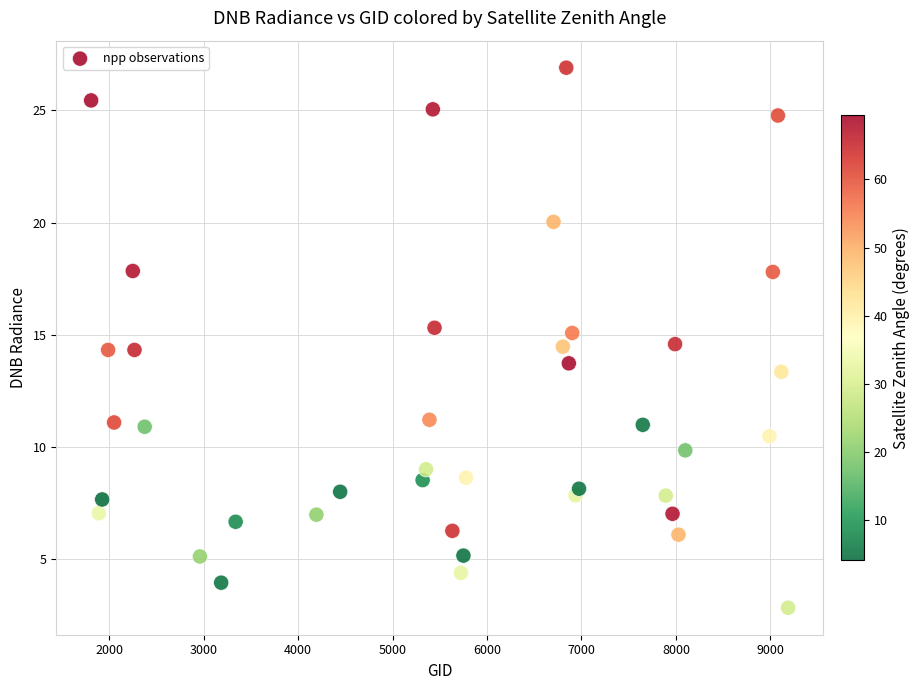

What is the range of Y values (max minus min)?

24.1